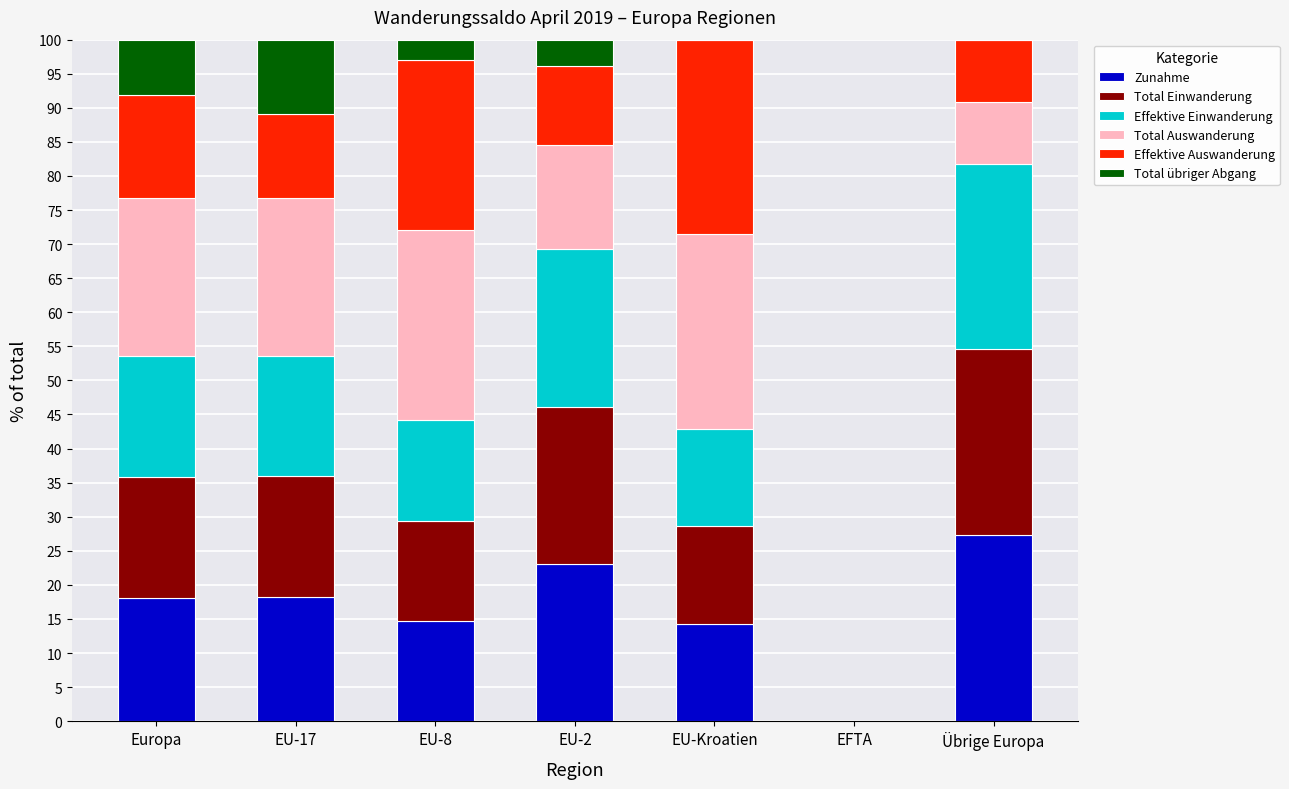

At which label does Zunahme reach its peak?

Übrige Europa